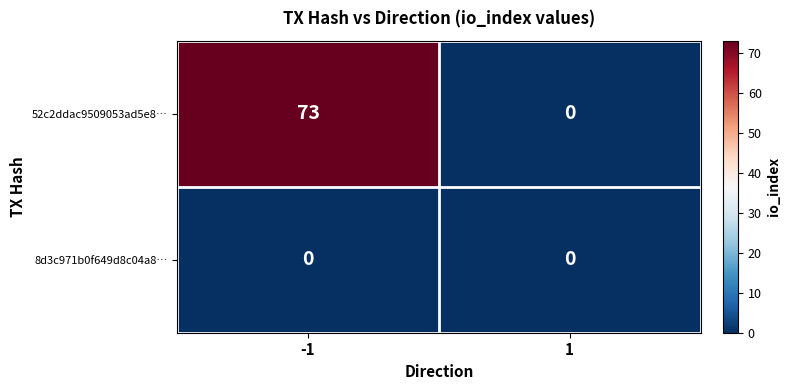

Reading left to right, extract all data points from this chart.

52c2ddac9509053ad5e8…: -1=73	1=0
8d3c971b0f649d8c04a8…: -1=0	1=0